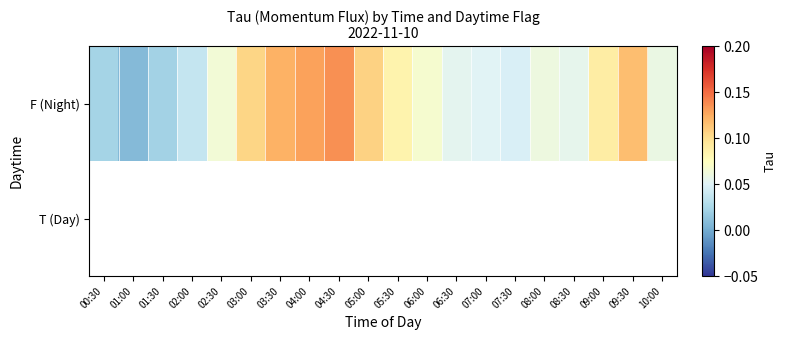

What is the greatest value displayed?

0.1